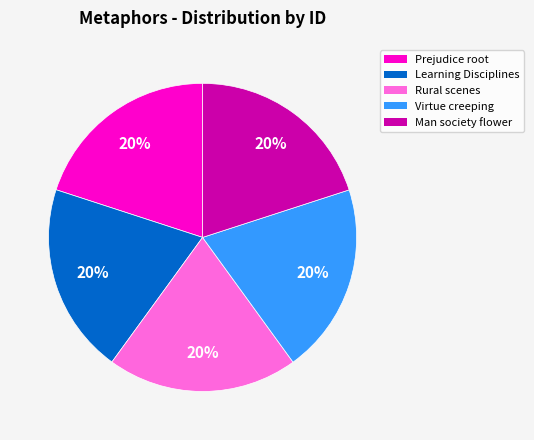

How many slices are in this pie chart?

5